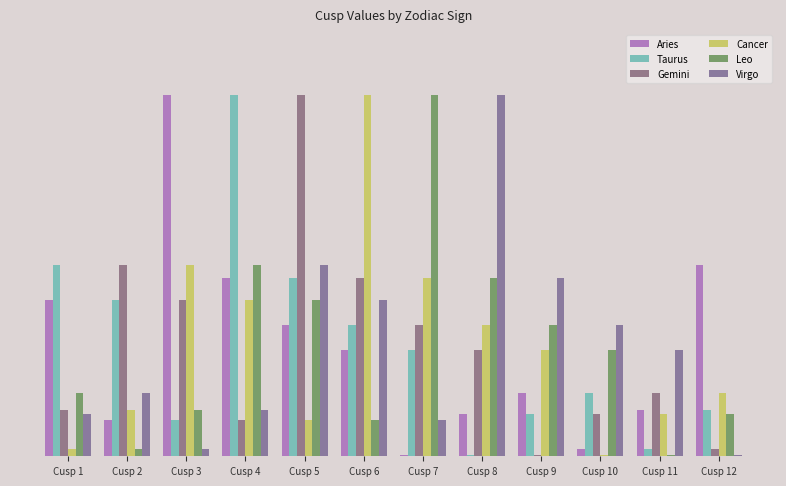

Are the bars horizontal?

No